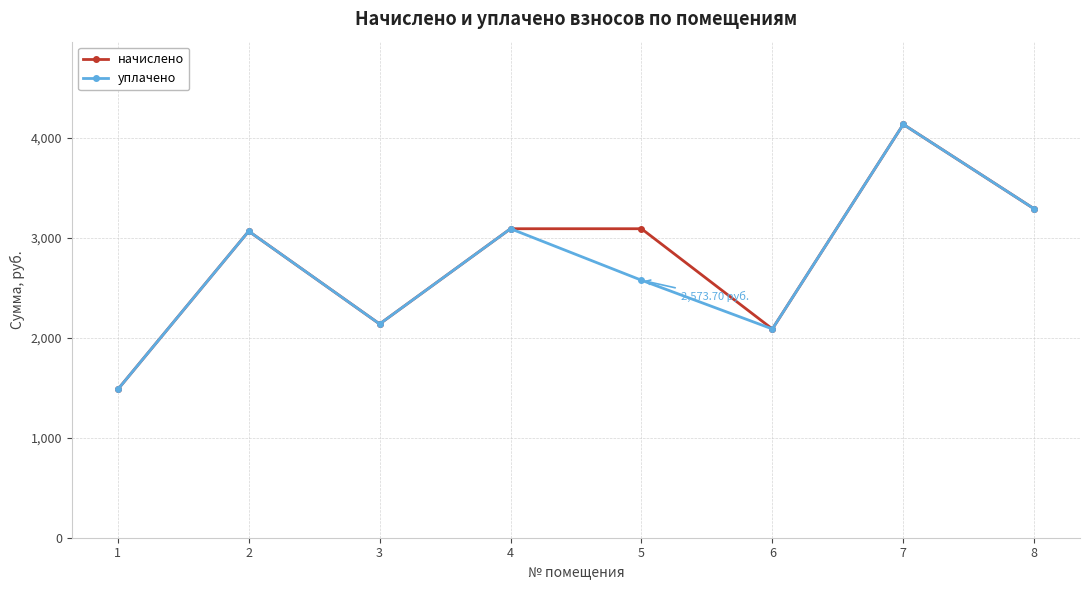

At how many categories does at least one series exceed 1790?

7